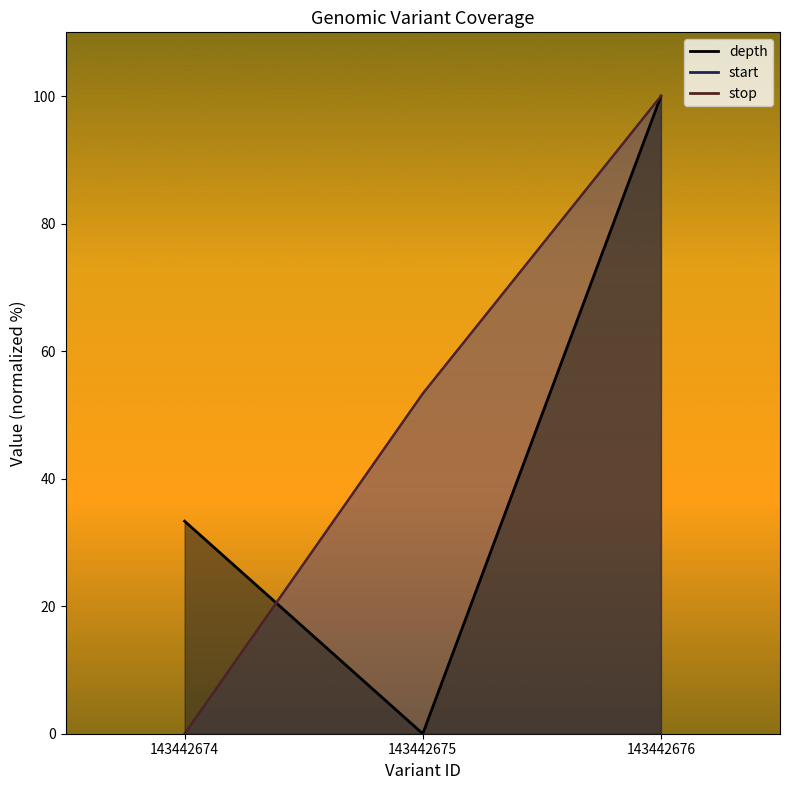

What is the difference between the start values at 143442675 and 143442676?

46.6